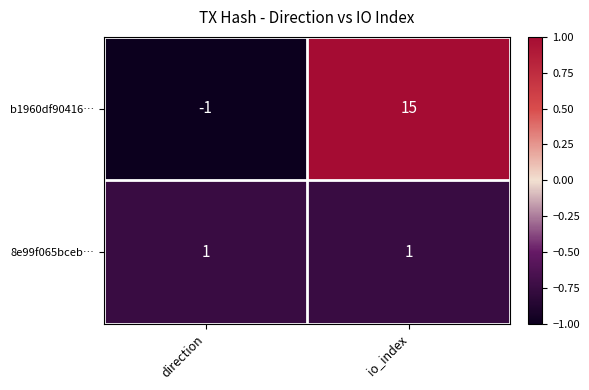

Which series has the widest spread of values?

b1960df90416…